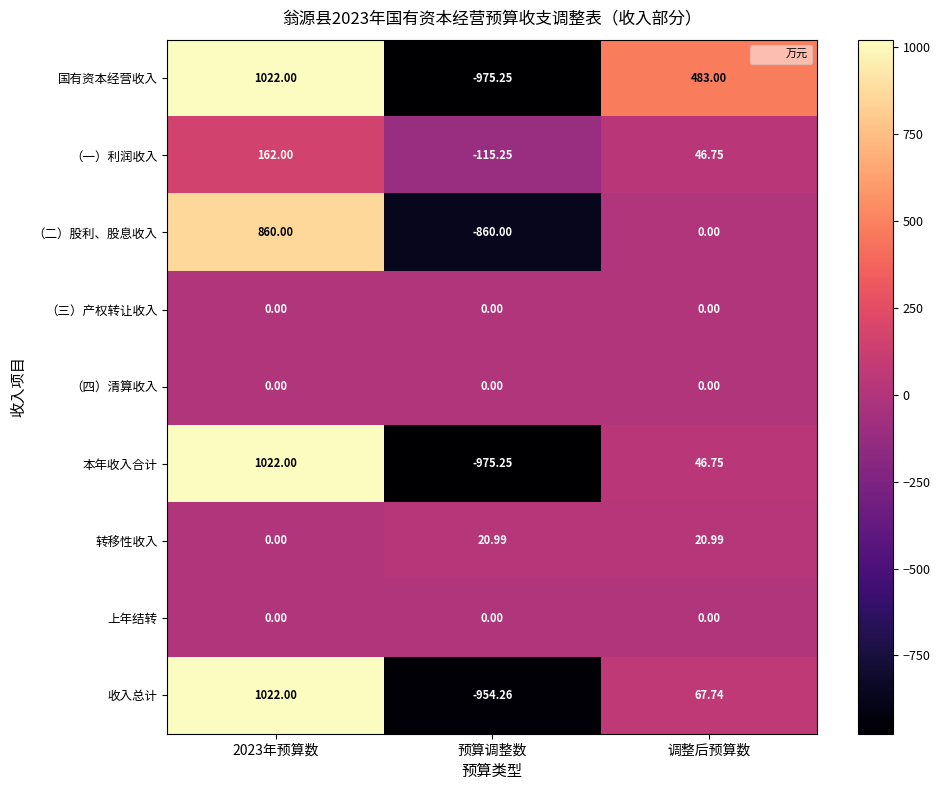

How many series are shown in this chart?

9